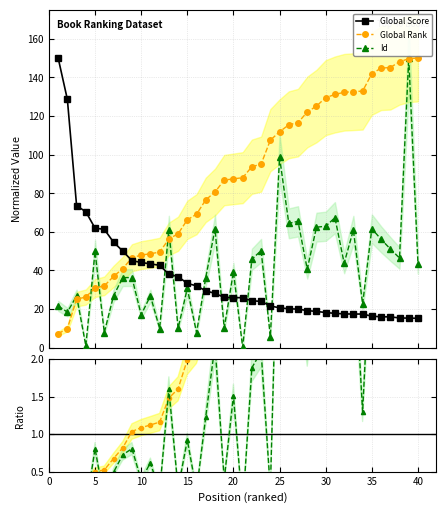

What is the value of the Id point at the 27th from the left?

65.4